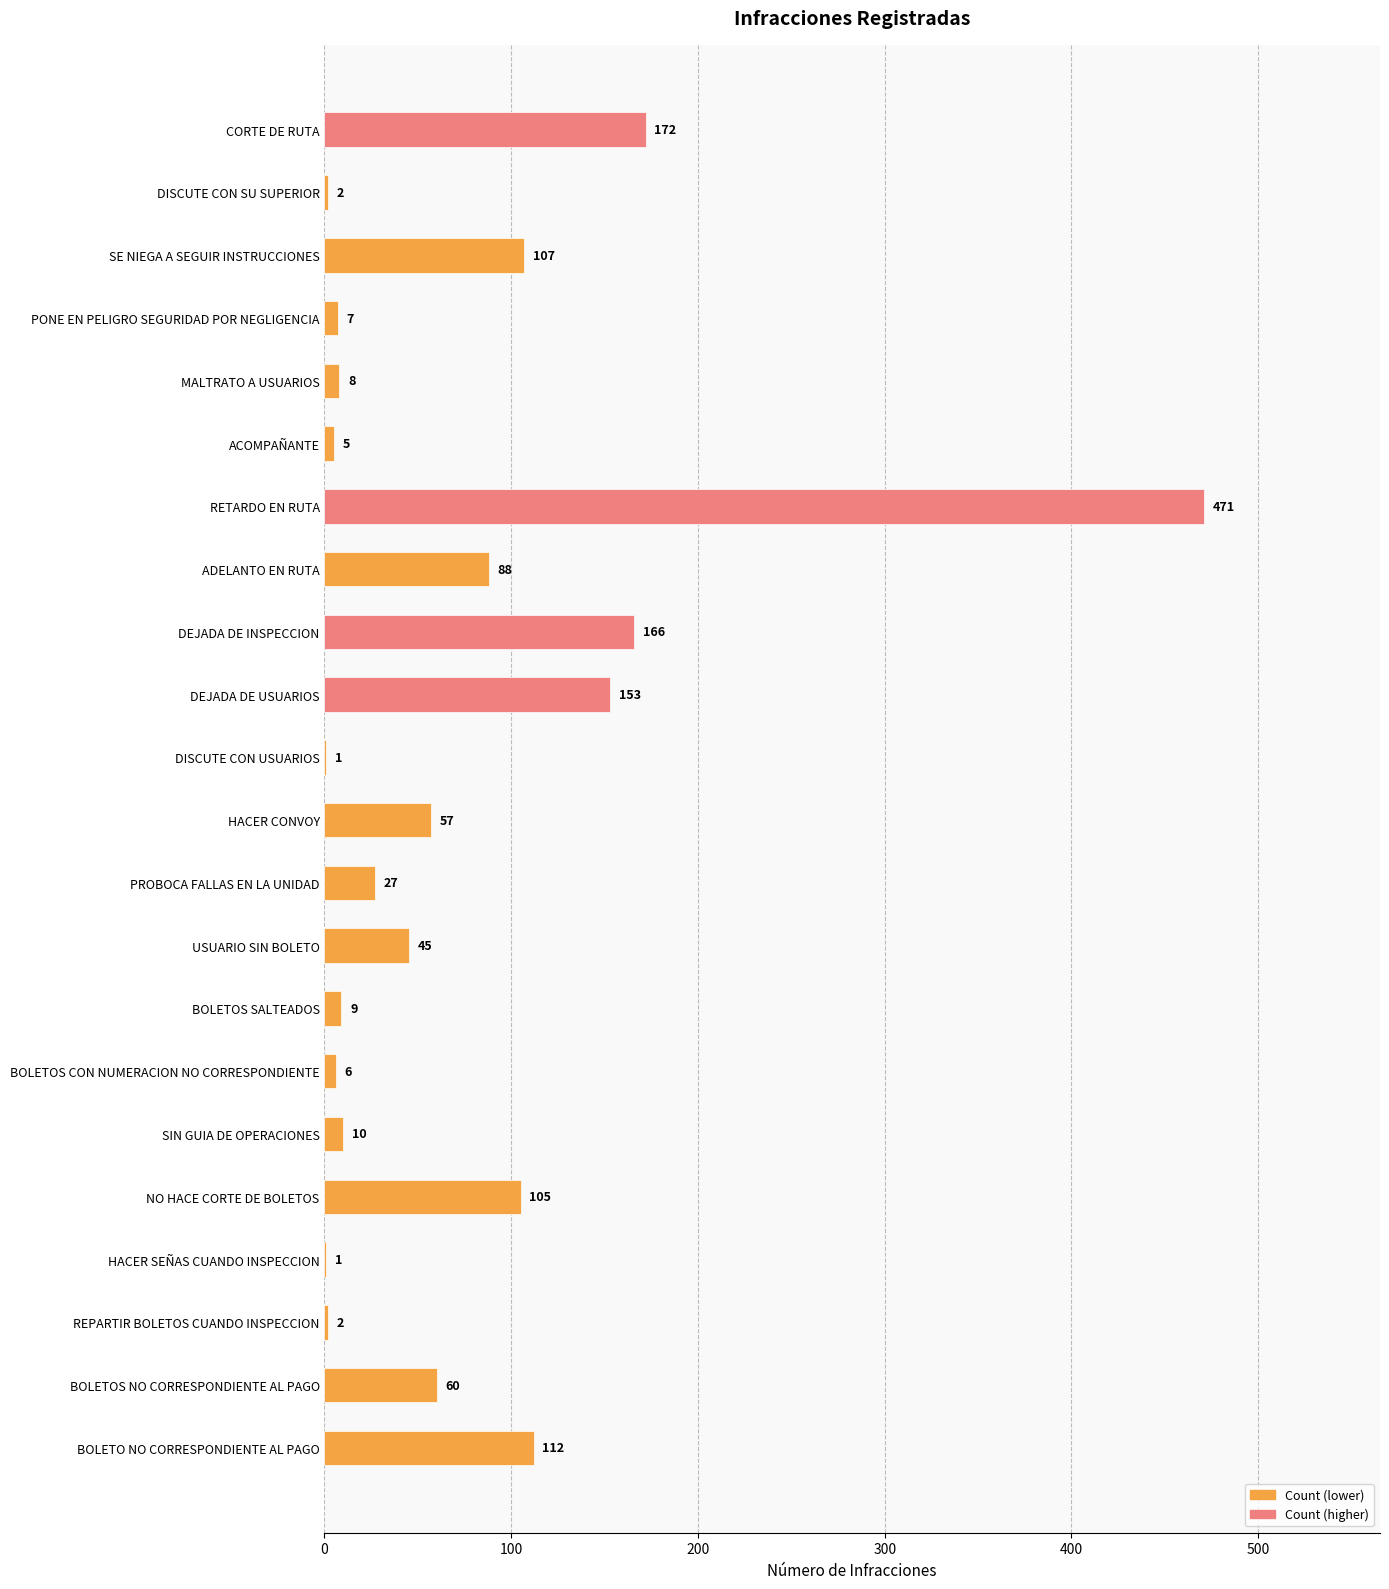

Approximately how many times larger is the value at MALTRATO A USUARIOS compared to DISCUTE CON USUARIOS?

8.0